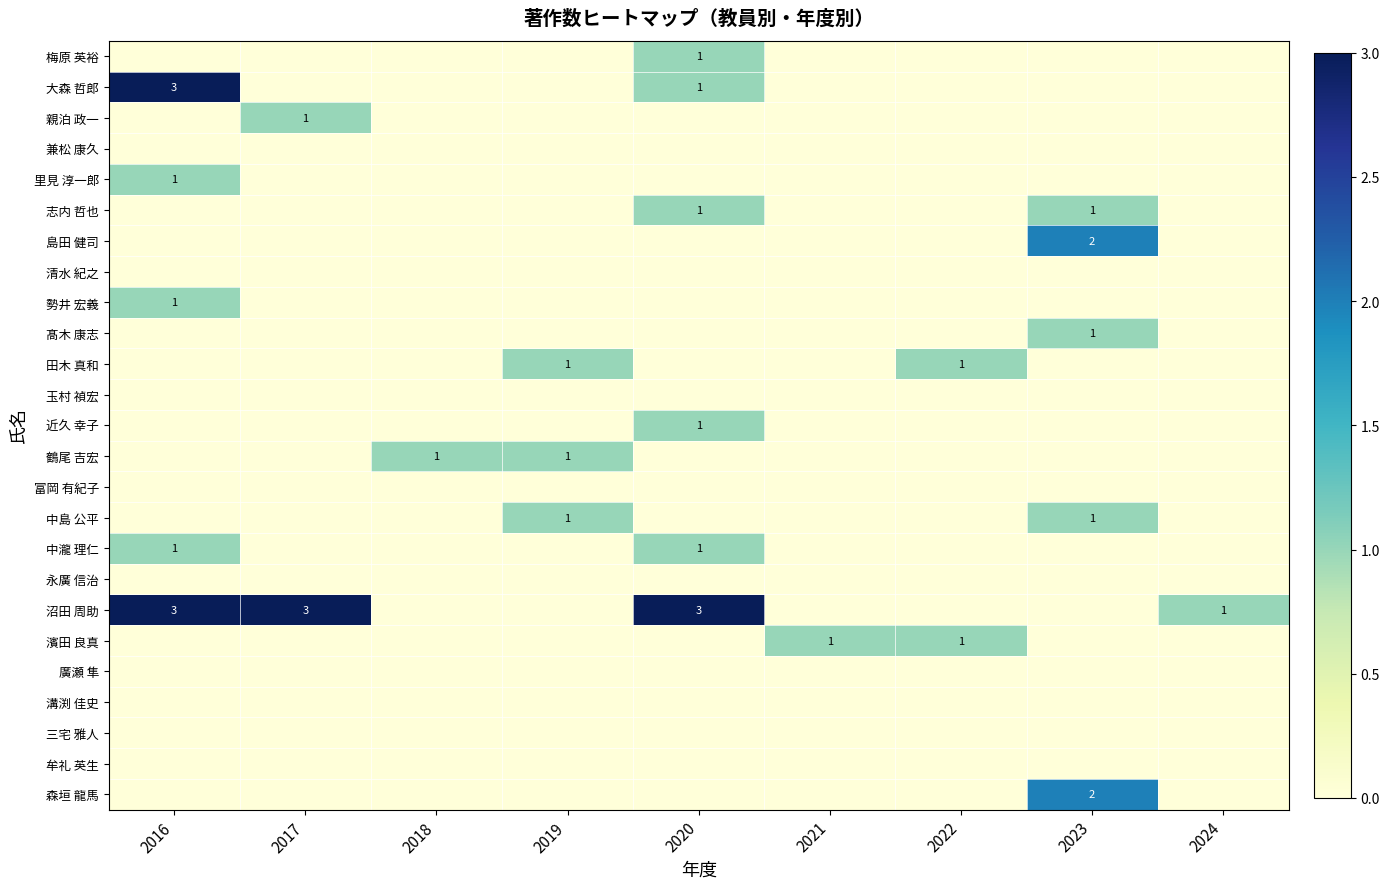

At which label does 中島 公平 reach its peak?

2019